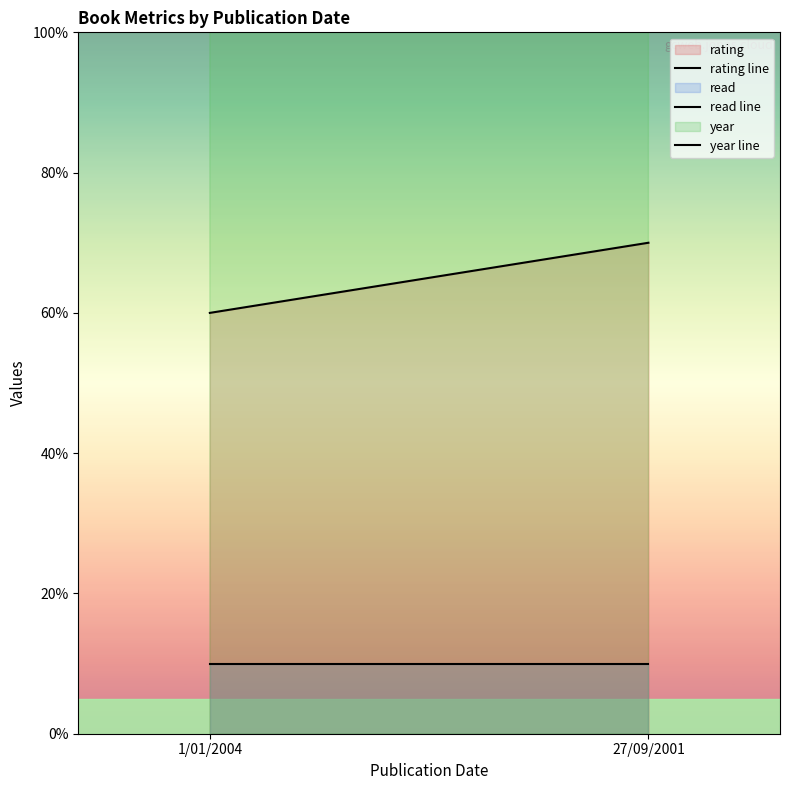

Between 1/01/2004 and 27/09/2001, which is larger?

27/09/2001